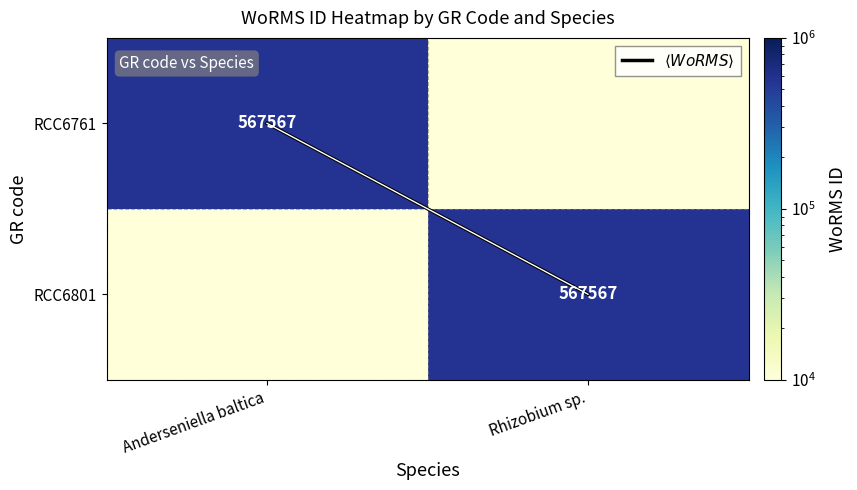

The $\langle WoRMS \rangle$ series shows 1.0 at Rhizobium sp.. True or false?

True